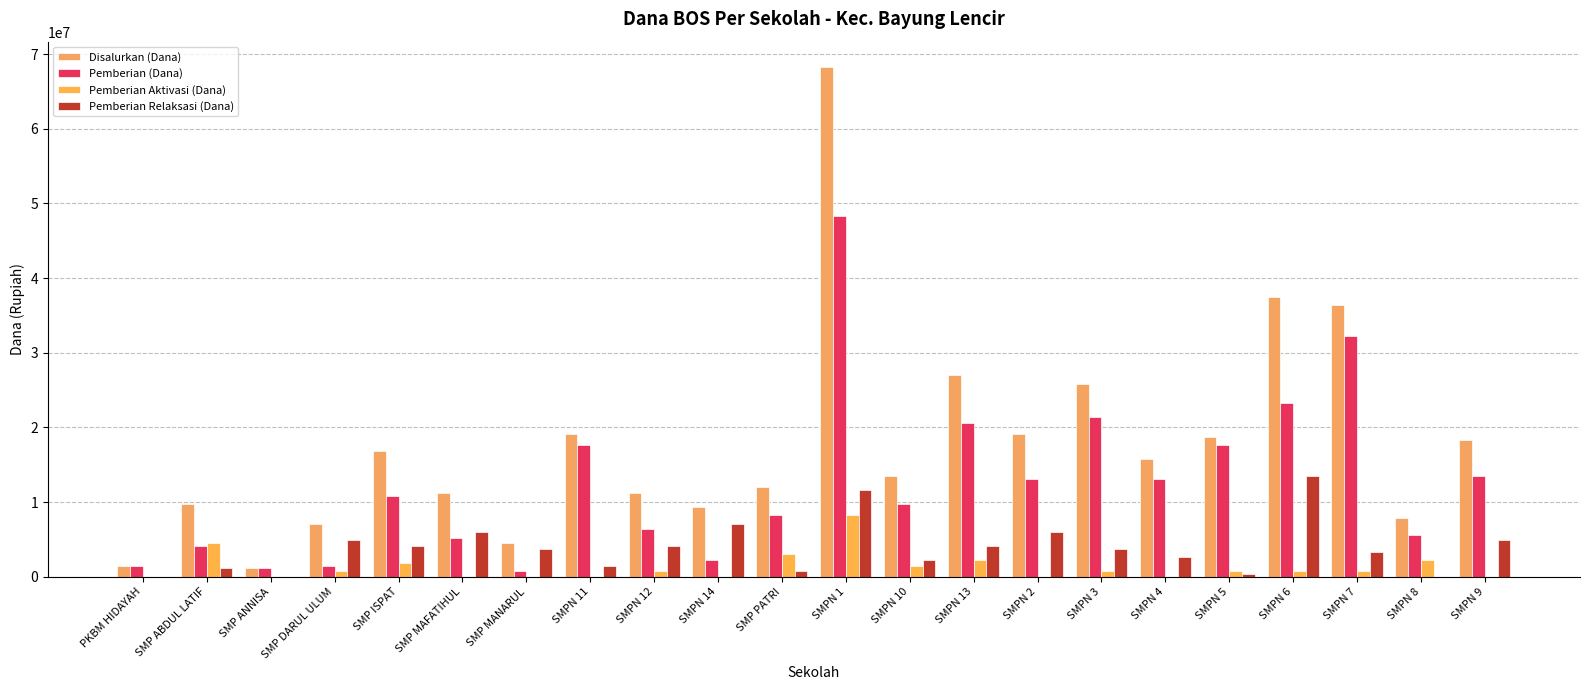

What is the label of the 12th bar from the right?

SMP PATRI